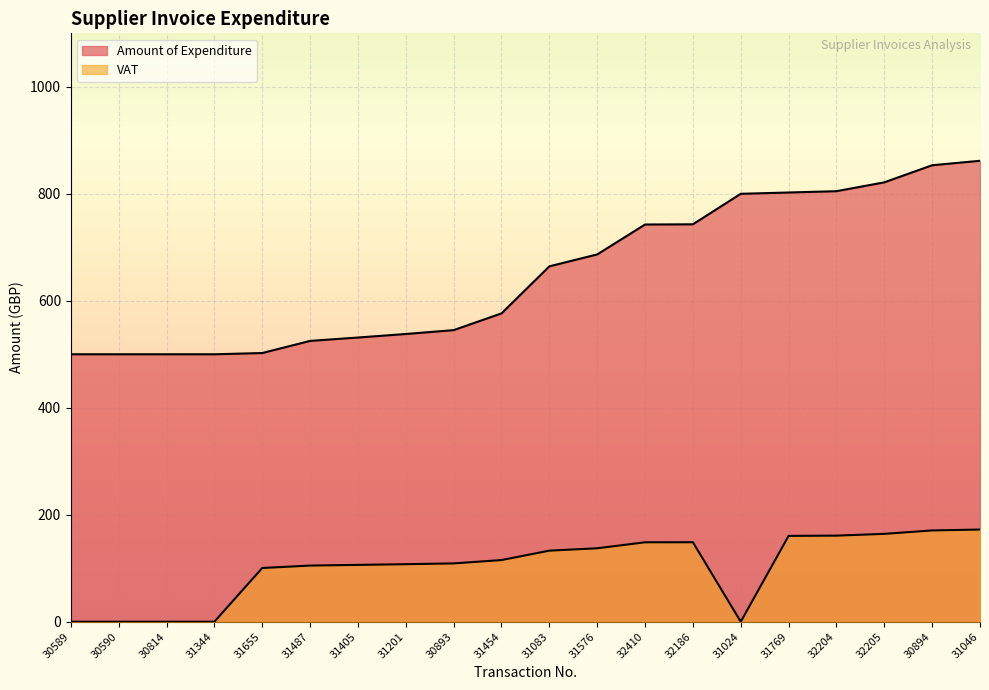

True or false: VAT and Amount of Expenditure cross at least once.

False